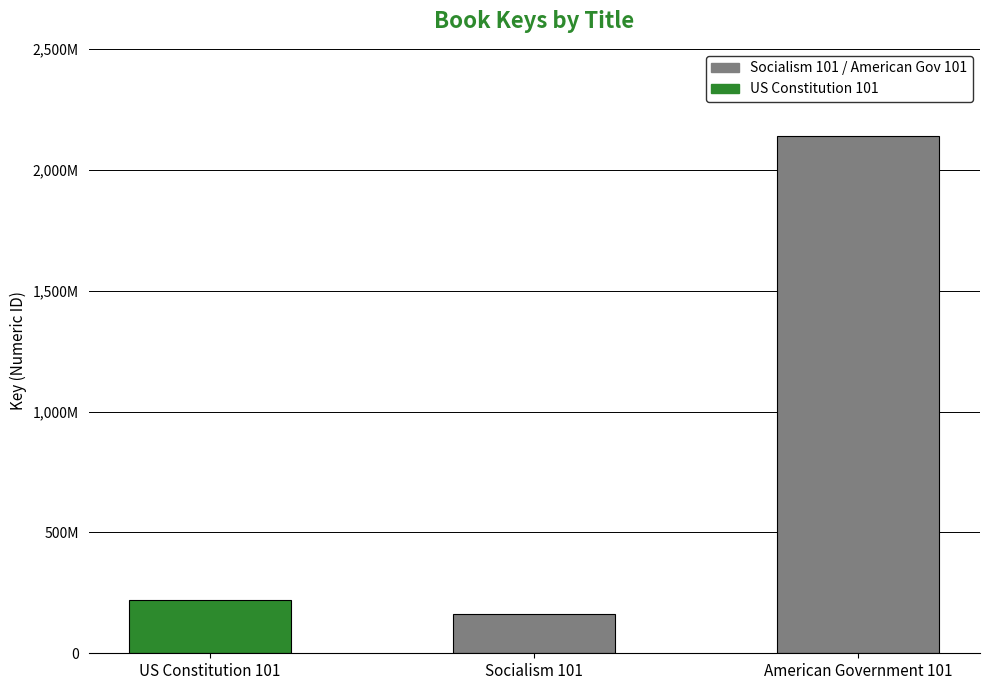

What is the value of the 3rd bar from the left?

2137717971